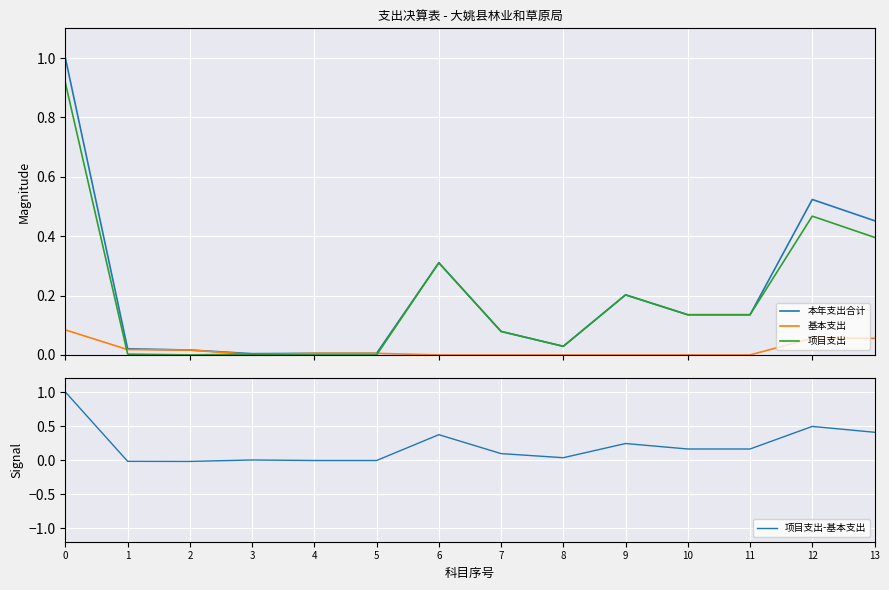

What are all the series names shown in the legend?

本年支出合计, 基本支出, 项目支出, 项目支出-基本支出